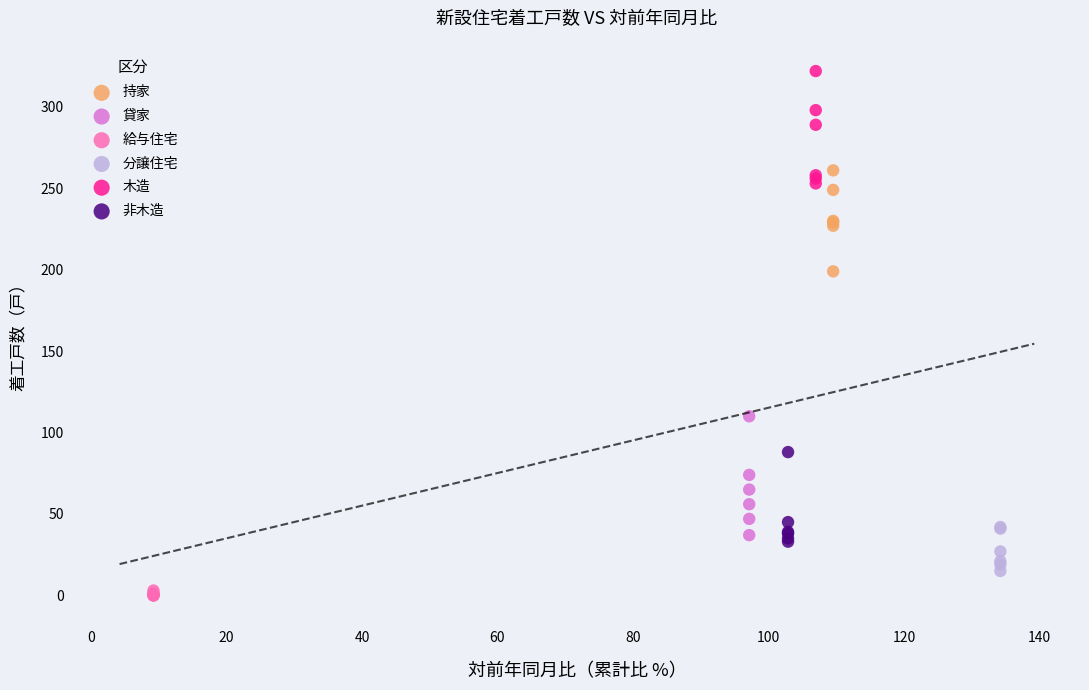

Which series reaches the maximum Y coordinate?

木造